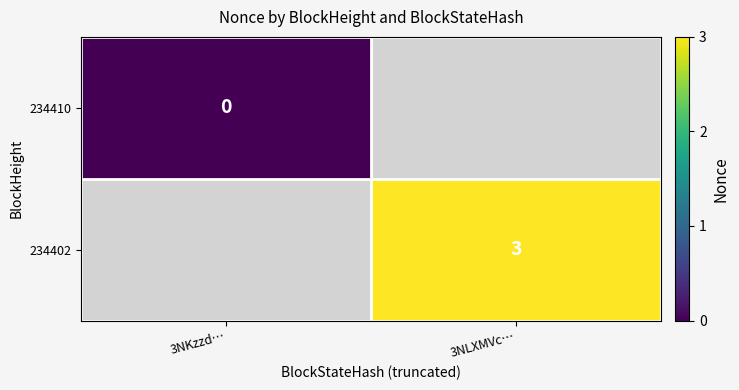

Is the value of 234402 at 3NLXMVc… greater than the value of 234410 at 3NKzzd…?

Yes